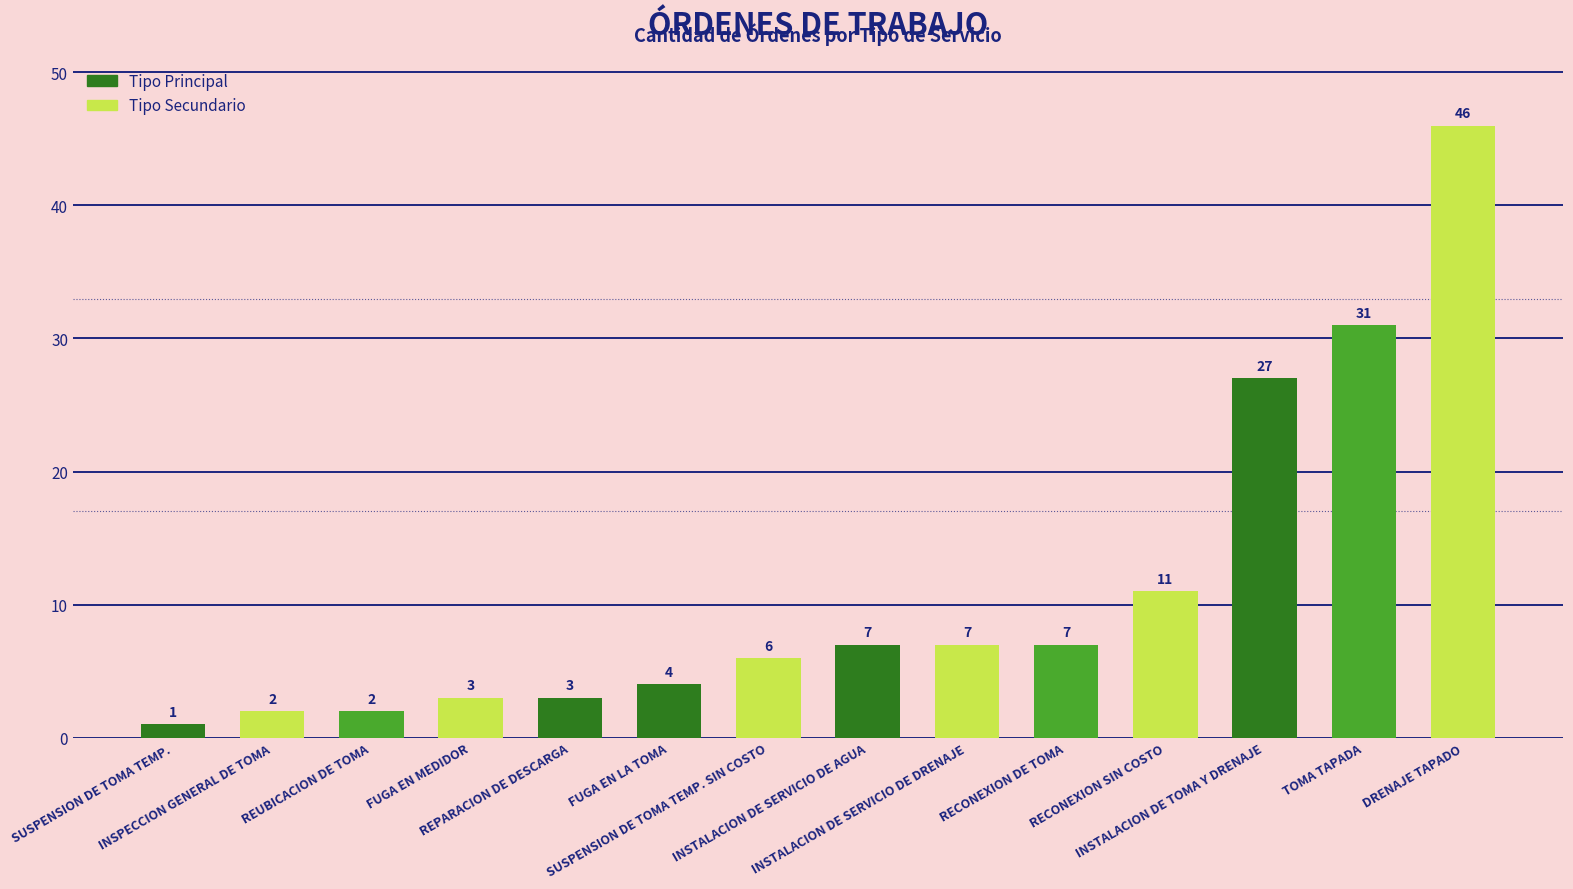

What is the difference between the values at FUGA EN MEDIDOR and RECONEXION SIN COSTO?

8